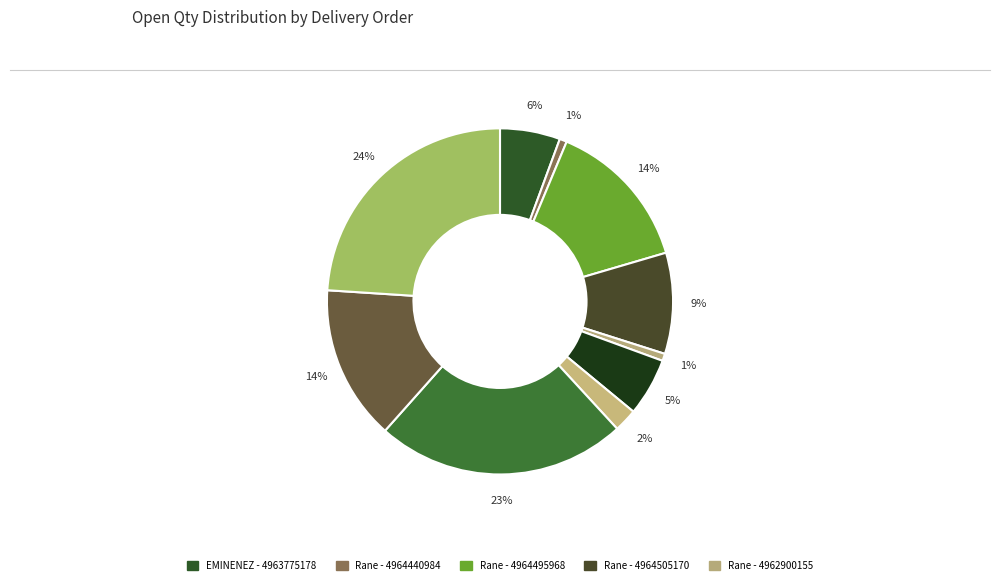

Count the number of slices in the pie.

10